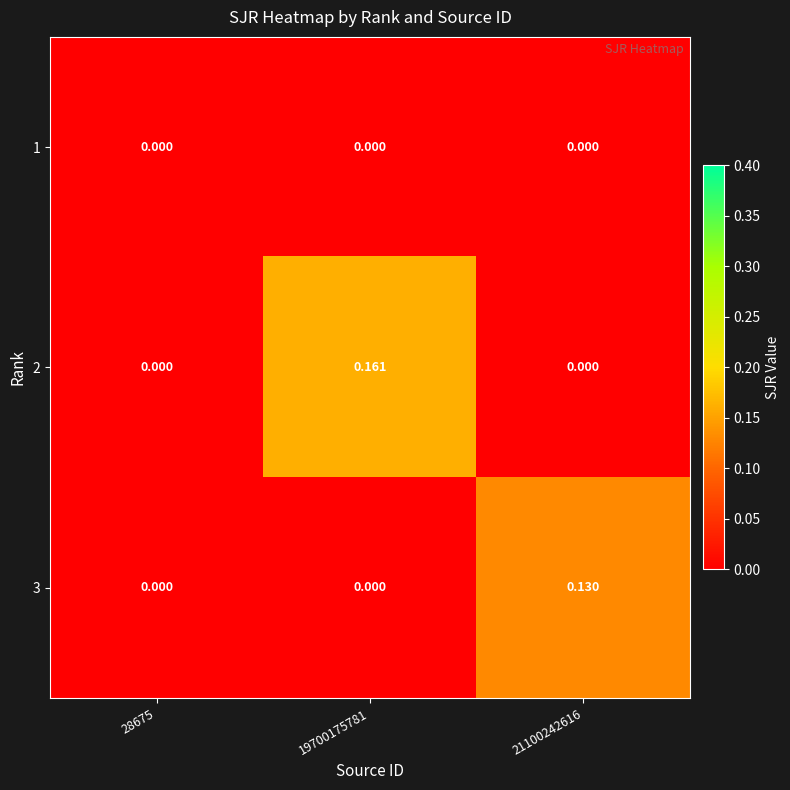

How many data points does each series have?

3